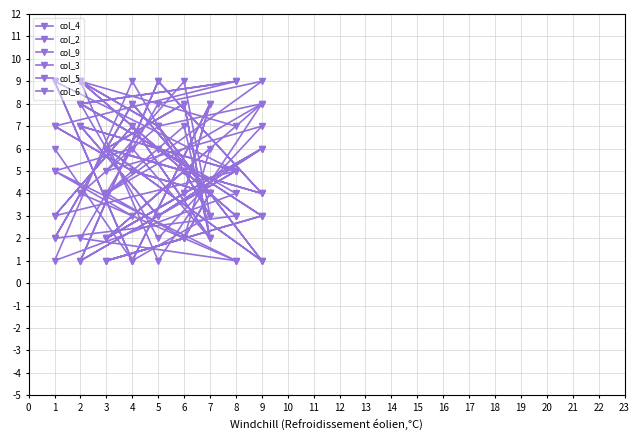

How many times do col_4 and col_5 cross each other?

6